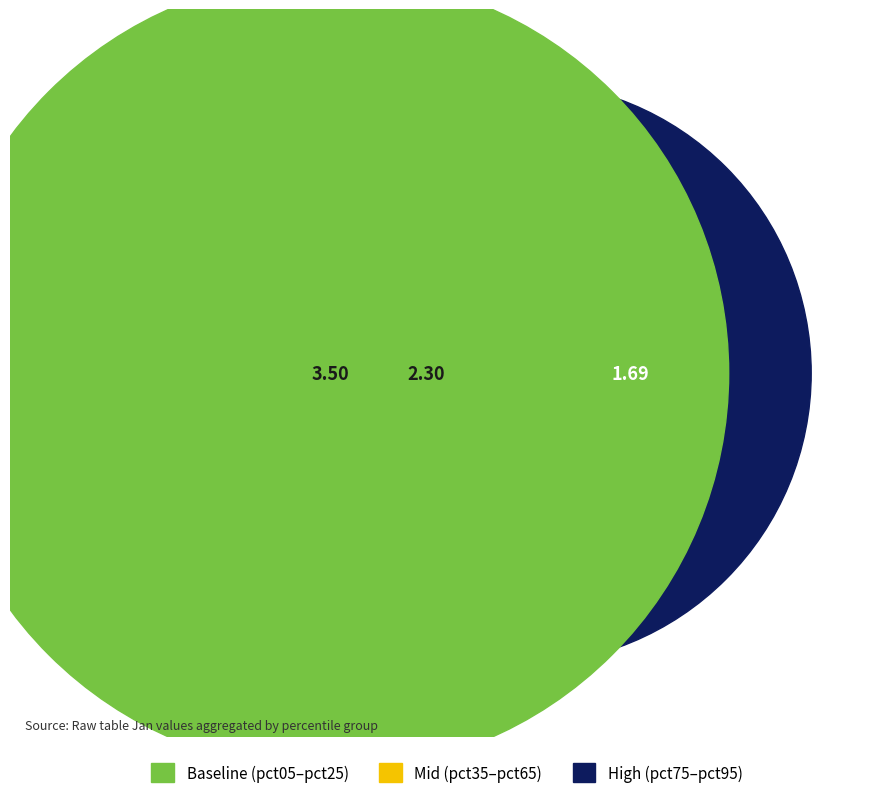

Which category has the biggest portion of the pie?

pct05